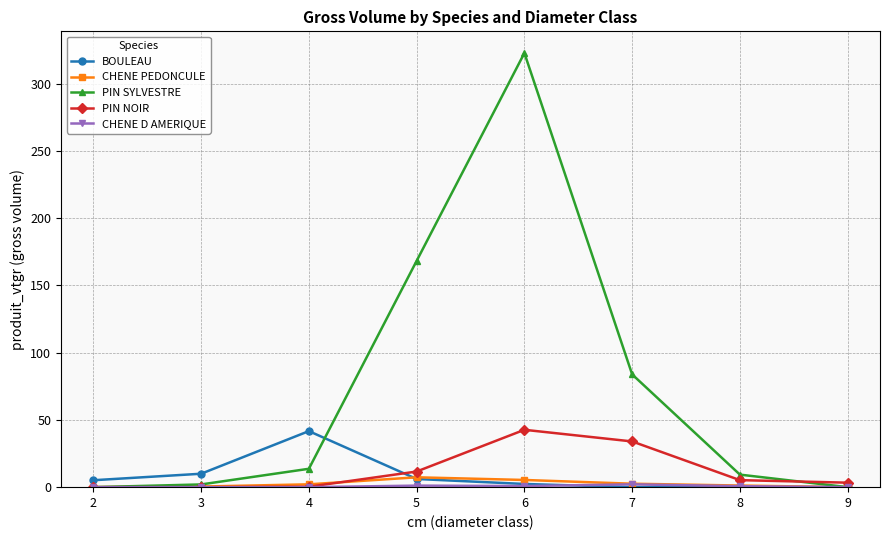

Count the number of categories in the chart.

8